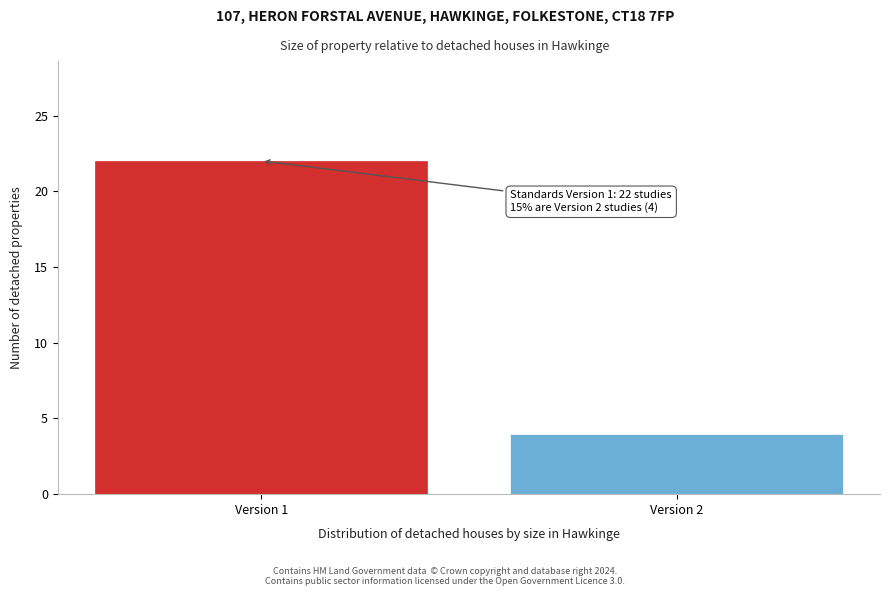

Reading left to right, what are all the values shown in this chart?

Version 1=22	Version 2=4